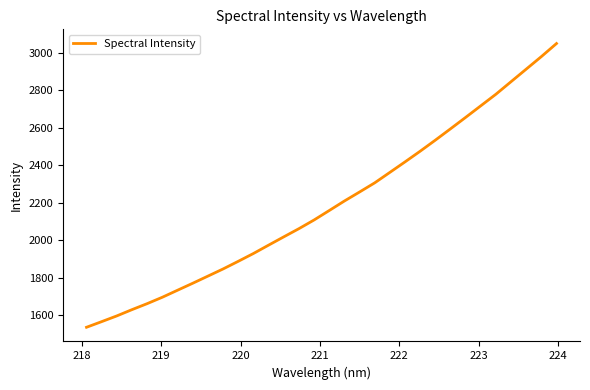

What is the minimum value shown in the chart?

1536.2